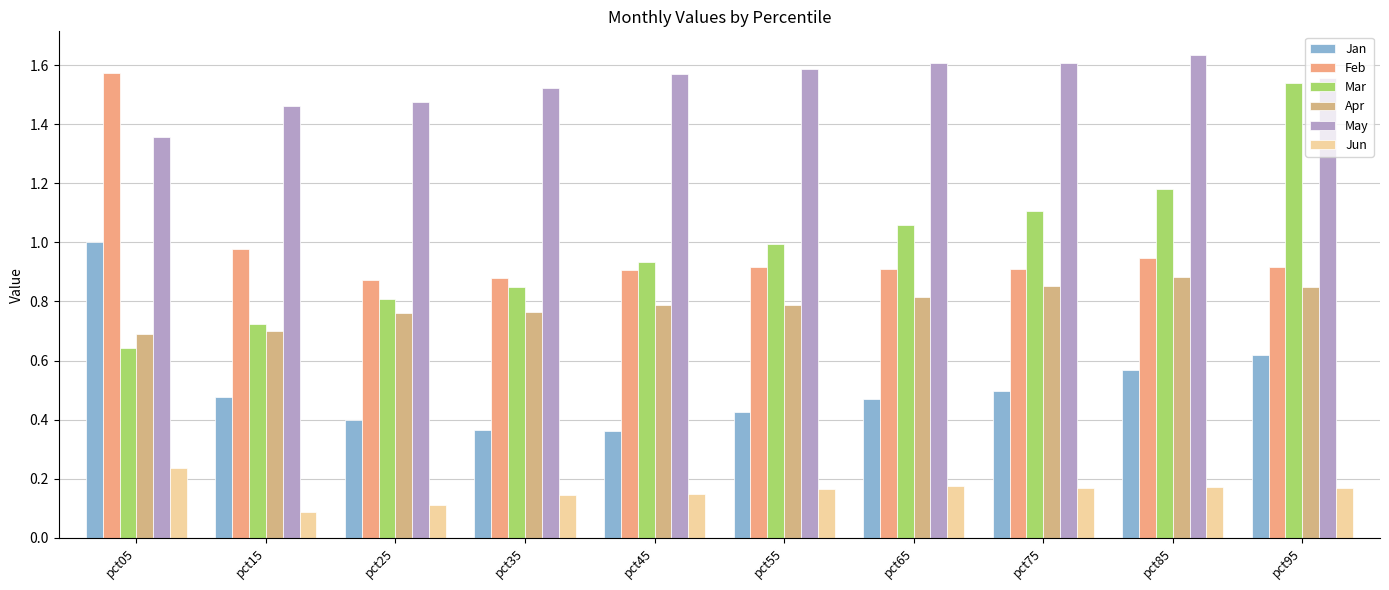

What is the sum of the Mar values at pct85 and pct35?

2.0